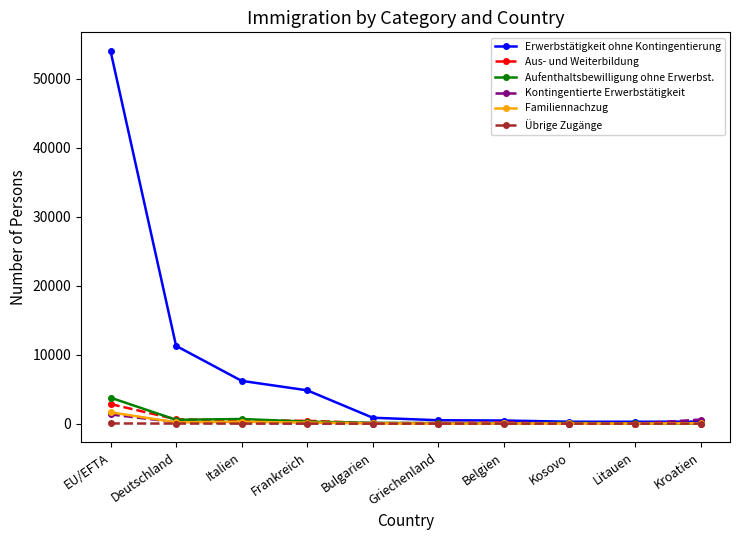

True or false: Aus- und Weiterbildung has more than 0 points higher than both neighbors.

True